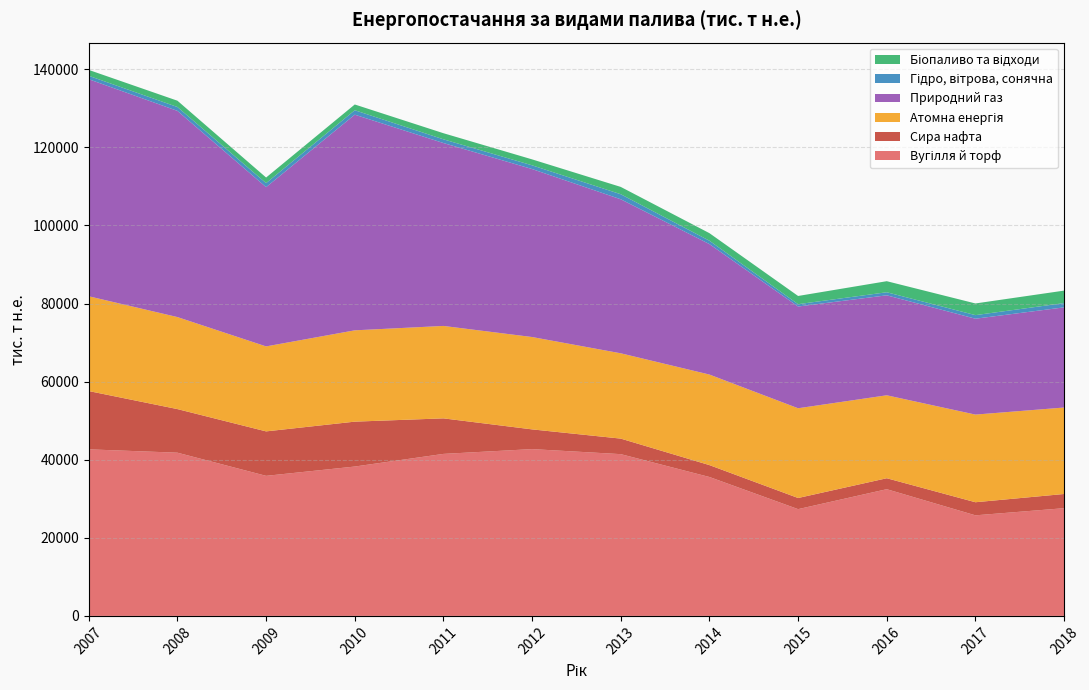

Reading left to right, list all the values displayed in this chart.

Вугілля й торф: 2007=42657	2008=41798	2009=35870	2010=38251	2011=41490	2012=42718	2013=41427	2014=35576	2015=27344	2016=32450	2017=25757	2018=27587
Сира нафта: 2007=14926	2008=11166	2009=11384	2010=11497	2011=9100	2012=5050	2013=3978	2014=3043	2015=2851	2016=2806	2017=3351	2018=3635
Атомна енергія: 2007=24273	2008=23566	2009=21764	2010=23387	2011=23672	2012=23653	2013=21848	2014=23191	2015=22985	2016=21244	2017=22449	2018=22145
Природний газ: 2007=55586	2008=52805	2009=40789	2010=55229	2011=46841	2012=43018	2013=39444	2014=33412	2015=26055	2016=25603	2017=24554	2018=25653
Гідро, вітрова, сонячна: 2007=876	2008=994	2009=1030	2010=1135	2011=951	2012=954	2013=1291	2014=863	2015=598	2016=784	2017=918	2018=1093
Біопаливо та відходи: 2007=1508	2008=1610	2009=1433	2010=1476	2011=1563	2012=1522	2013=1875	2014=1934	2015=2102	2016=2832	2017=2989	2018=3195